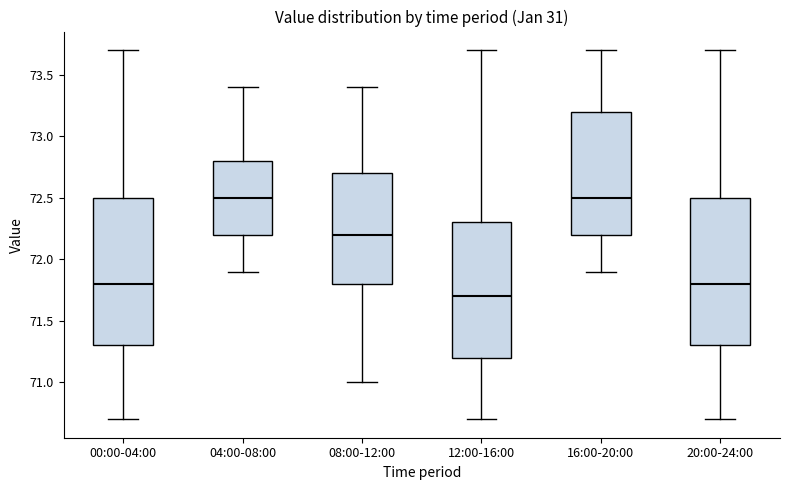

Reading left to right, read every box against the y-axis: the position of its median line, the range the box covers, and the ends of its whiskers. The values are not printed on the chart, so give them approximately, as read against the axis.

00:00-04:00: median 71.8, box 71.3 to 72.5, whiskers 70.7 to 73.7
04:00-08:00: median 72.5, box 72.2 to 72.8, whiskers 71.9 to 73.4
08:00-12:00: median 72.2, box 71.8 to 72.7, whiskers 71.0 to 73.4
12:00-16:00: median 71.7, box 71.2 to 72.3, whiskers 70.7 to 73.7
16:00-20:00: median 72.5, box 72.2 to 73.2, whiskers 71.9 to 73.7
20:00-24:00: median 71.8, box 71.3 to 72.5, whiskers 70.7 to 73.7